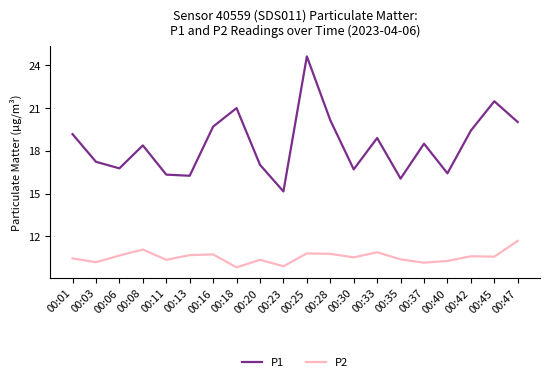

True or false: P2 and P1 intersect in this chart.

False